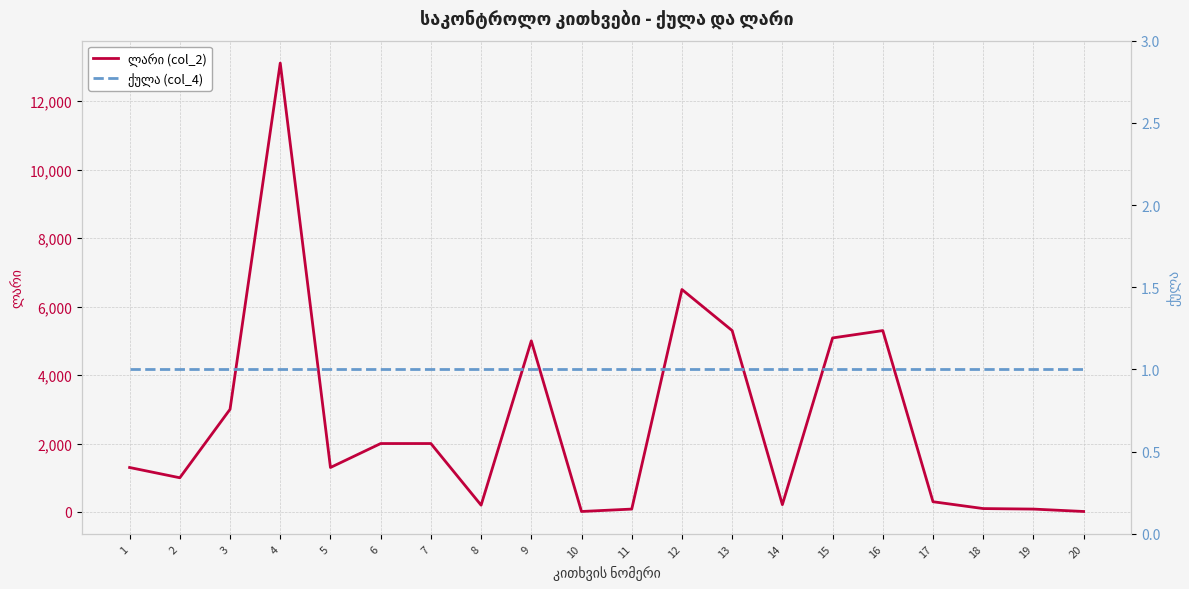

The ლარი (col_2) series shows 1000 at 2. True or false?

True